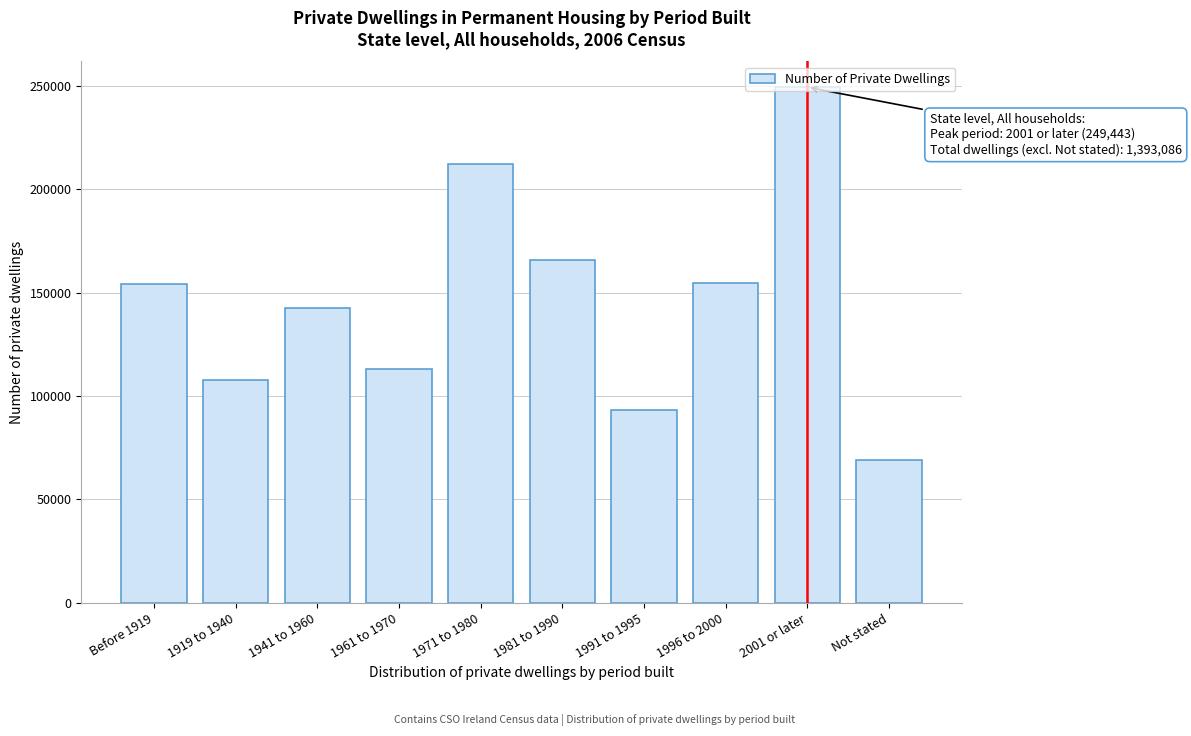

Is it true that the value at 1991 to 1995 is 93086?

True